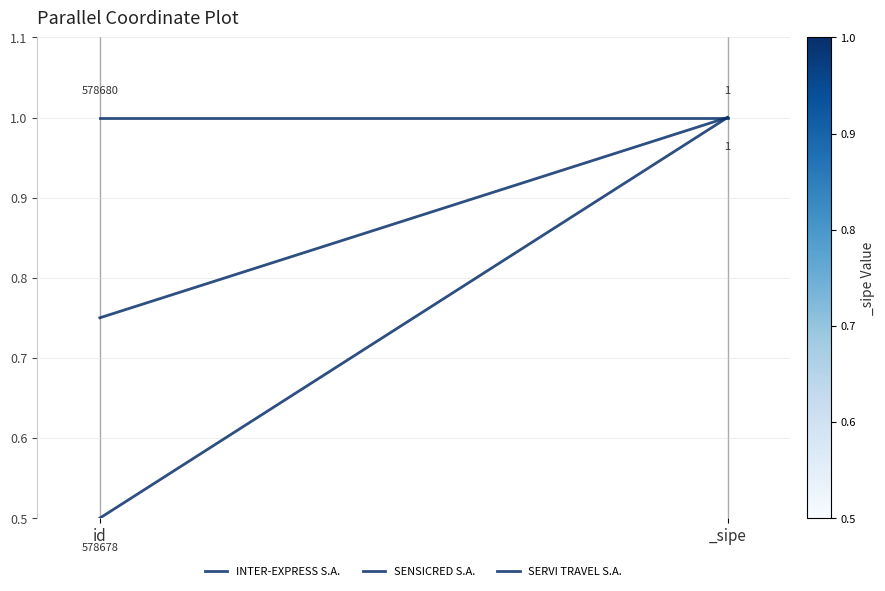

Between _sipe and id, which is larger?

_sipe